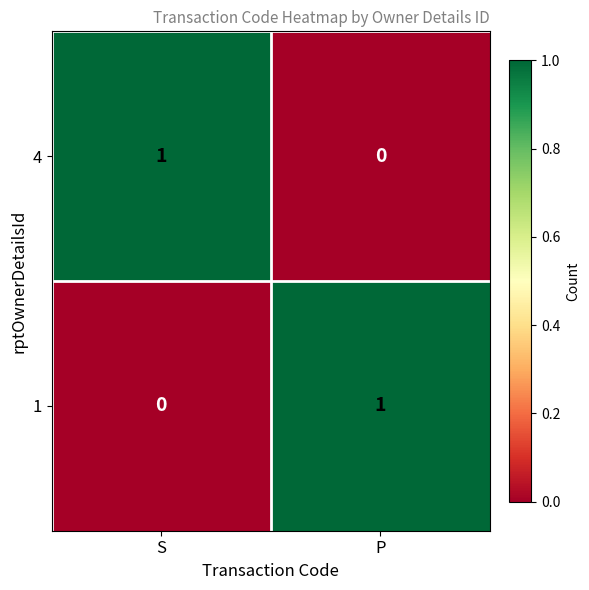

At how many categories does at least one series exceed 0?

2